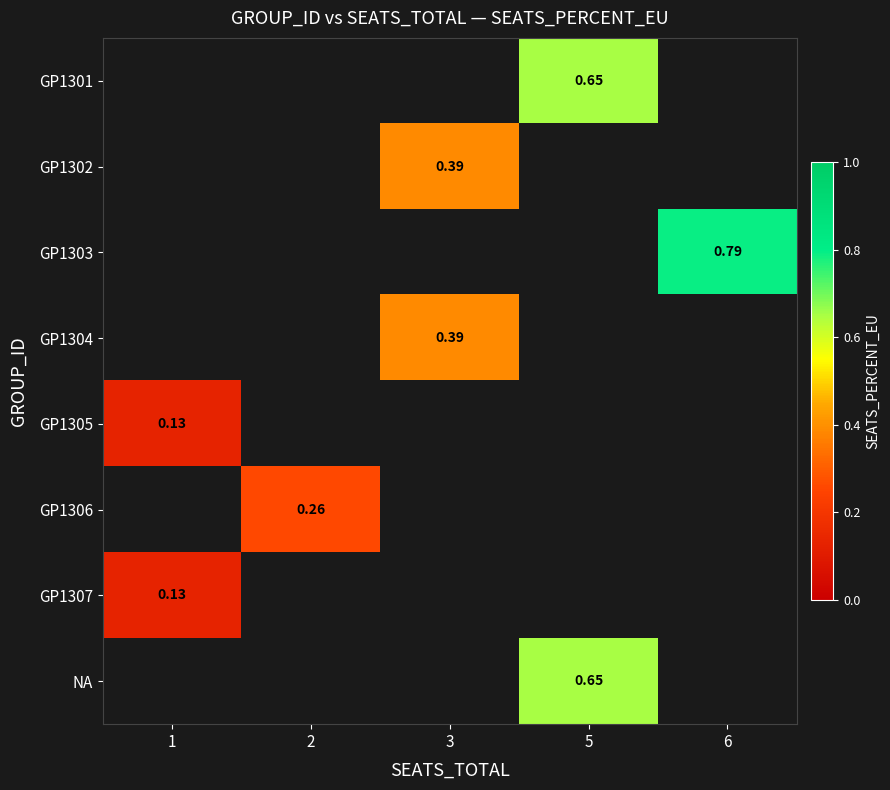

How many values in GP1303 are above zero?

1